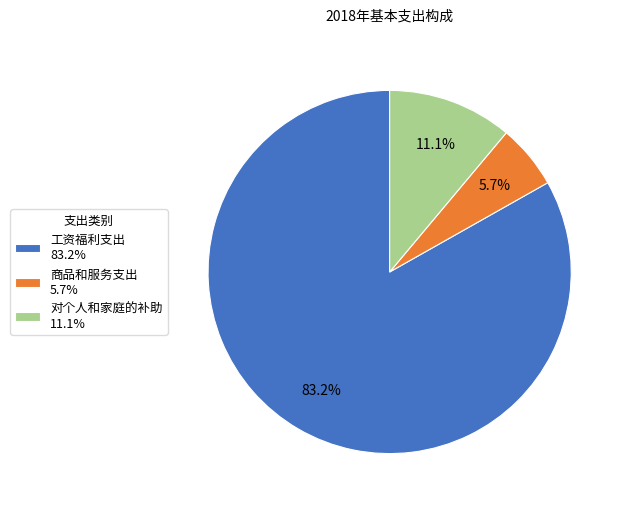

Is it true that 对个人和家庭的补助 is 11% of the pie?

True